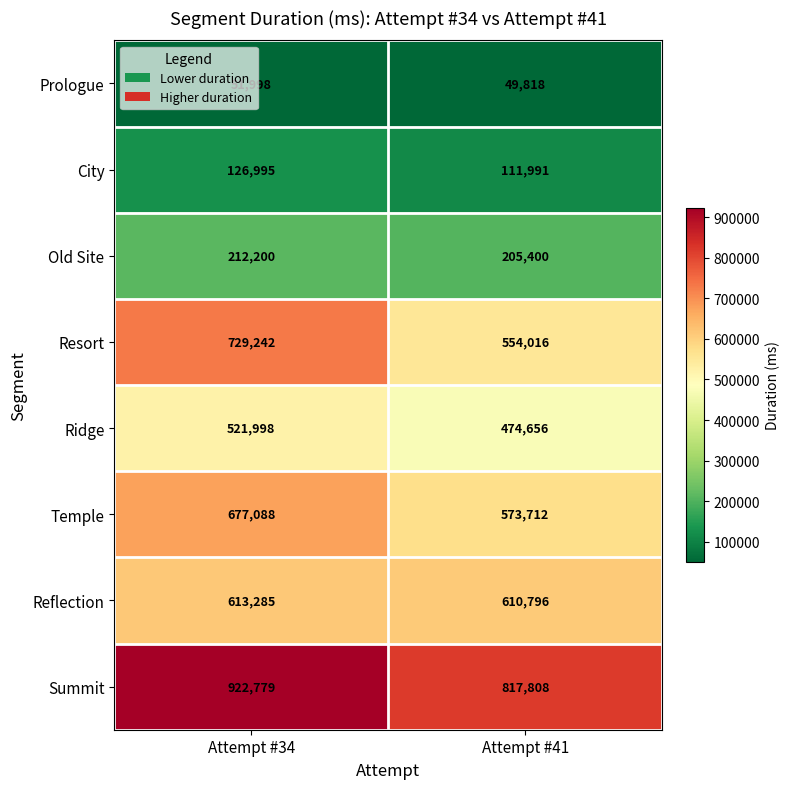

Read the Reflection value at Attempt #41, to the nearest 100.

610800